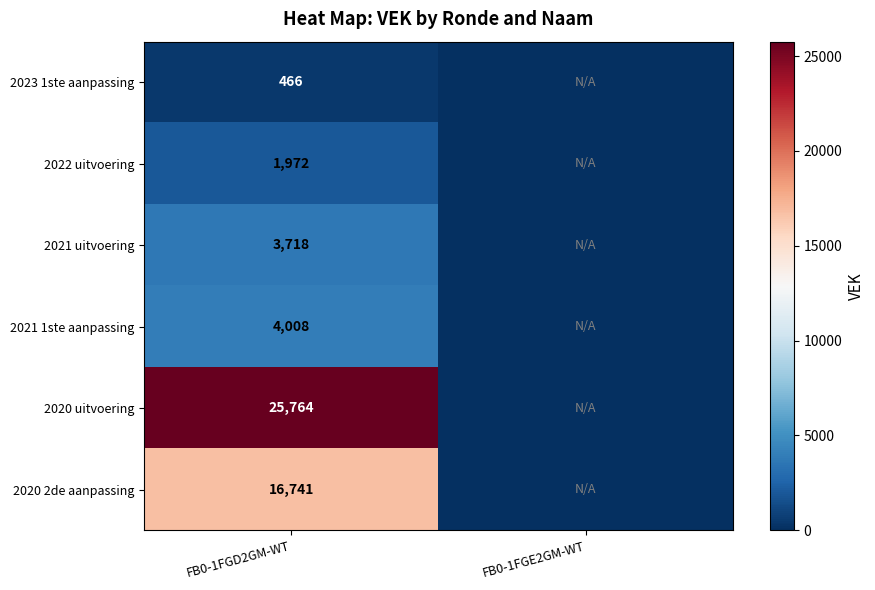

Rank the series at FB0-1FGD2GM-WT from highest to lowest value.

2020 uitvoering, 2020 2de aanpassing, 2021 1ste aanpassing, 2021 uitvoering, 2022 uitvoering, 2023 1ste aanpassing